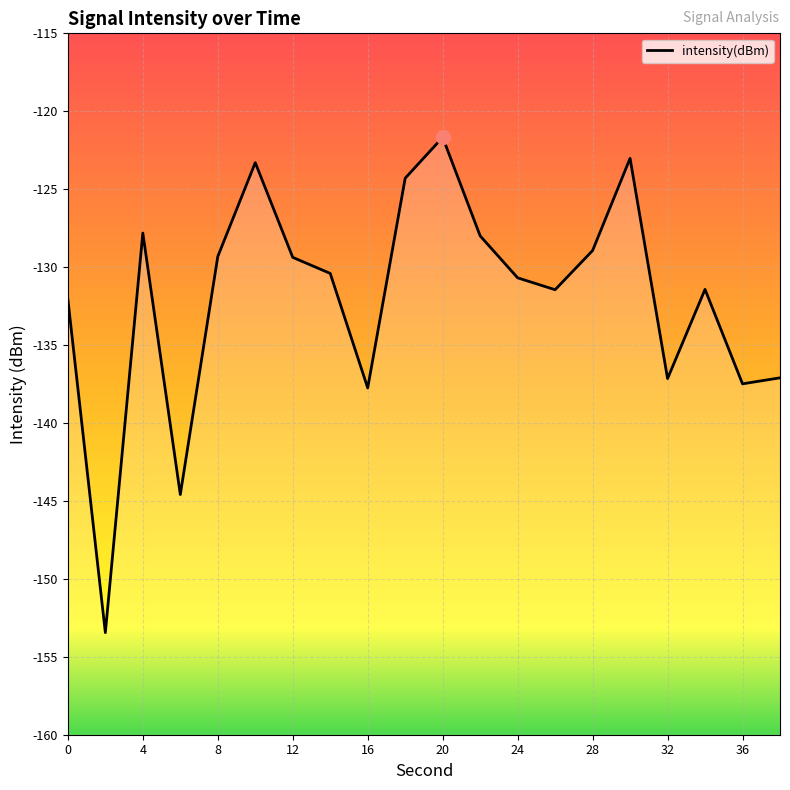

Reading right to left, list all the values displayed in this chart.

38=-137.1	36=-137.5	34=-131.4	32=-137.2	30=-123.0	28=-128.9	26=-131.4	24=-130.7	22=-128.0	20=-121.7	18=-124.3	16=-137.8	14=-130.4	12=-129.4	10=-123.3	8=-129.3	6=-144.6	4=-127.8	2=-153.5	0=-132.1